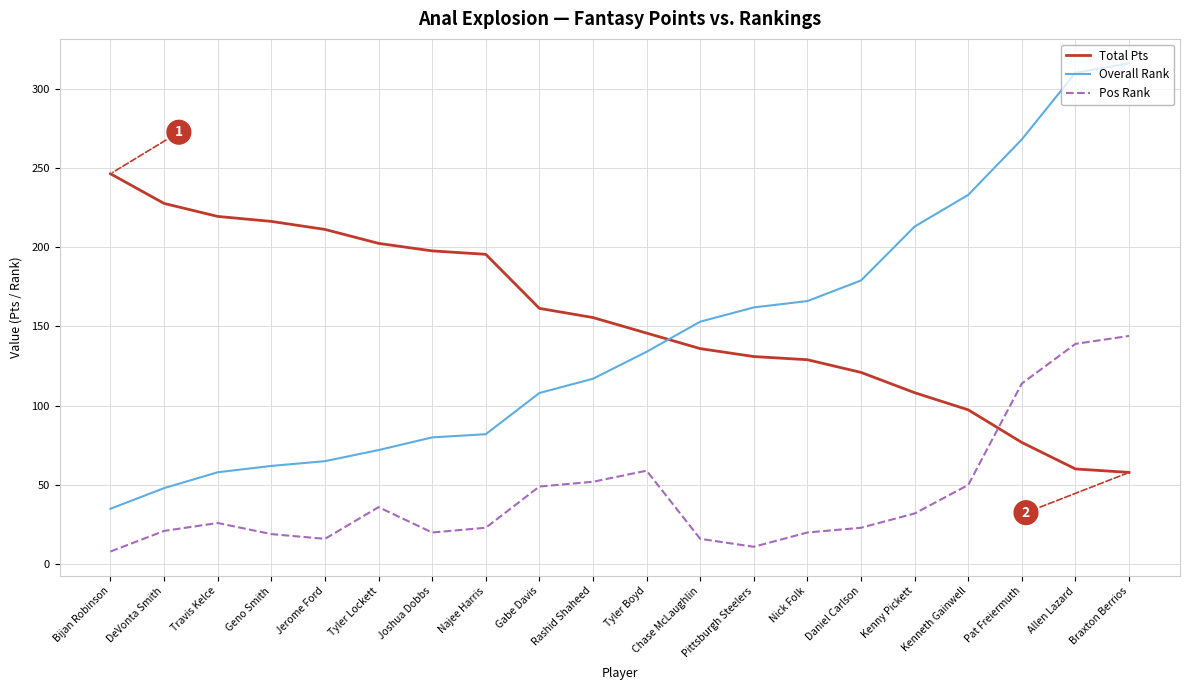

True or false: Pos Rank and Overall Rank cross at least once.

False